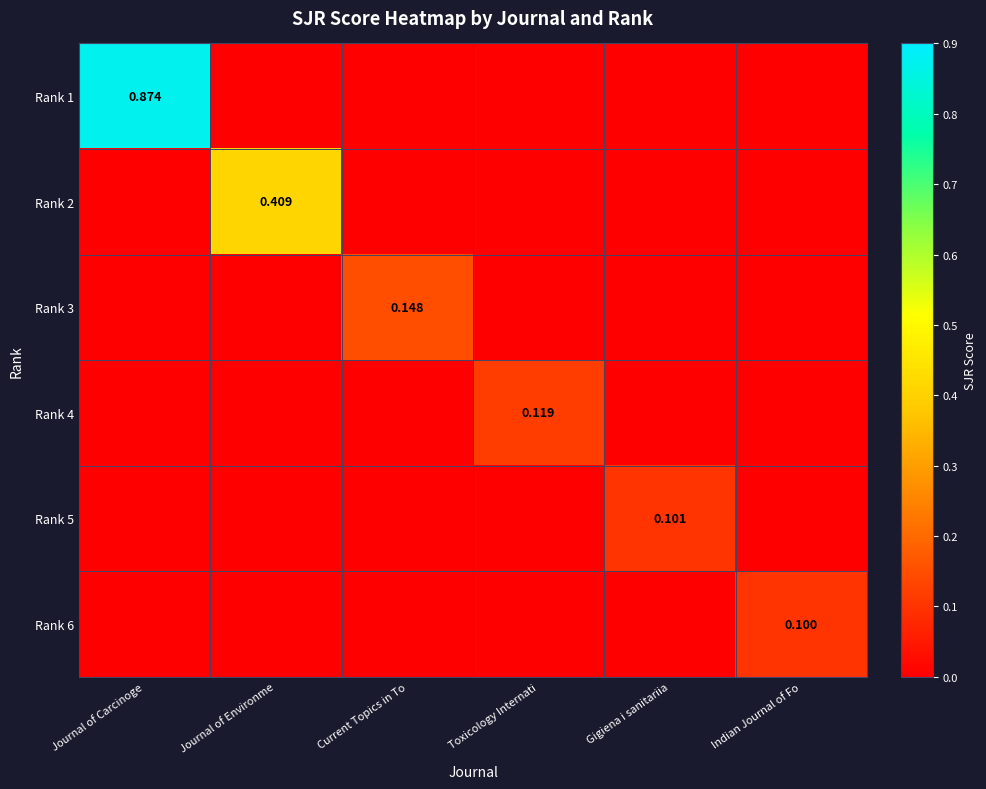

Rank the categories by Rank 1 value from lowest to highest.

Journal of Environme, Current Topics in To, Toxicology Internati, Gigiena i sanitariia, Indian Journal of Fo, Journal of Carcinoge